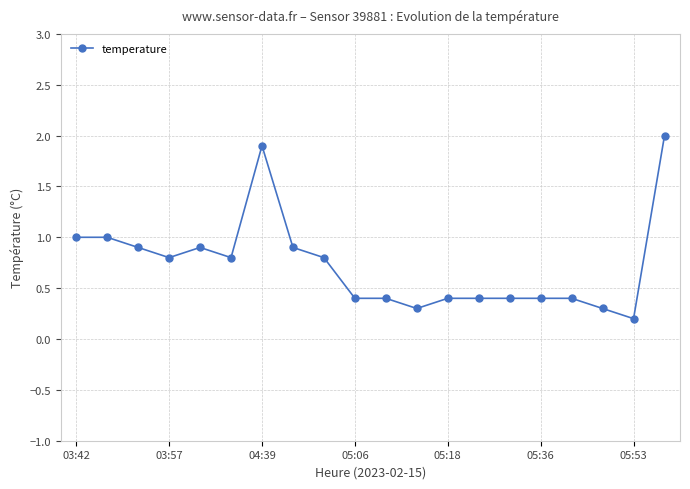

What is the difference between the maximum and second lowest values?

1.7